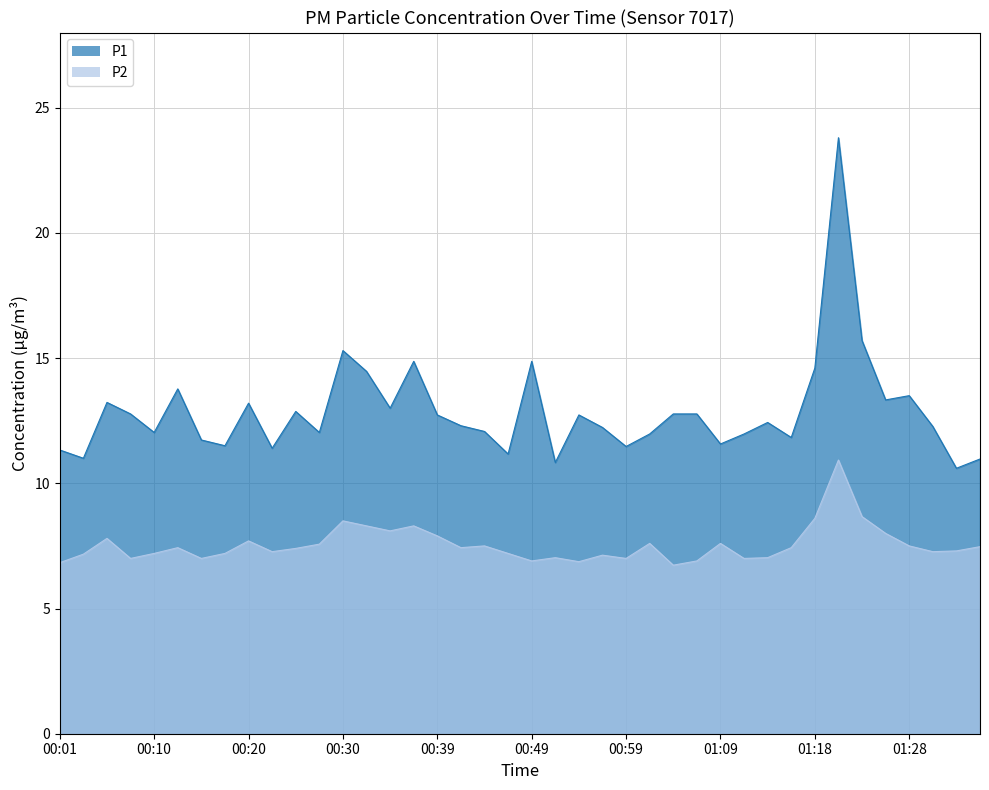

Reading left to right, extract all data points from this chart.

P1: 11.3	11.0	13.2	12.8	12.0	13.8	11.7	11.5	13.2	11.4	12.9	12.0	15.3	14.5	13.0	14.9	12.7	12.3	12.1	11.2	14.9	10.8	12.7	12.2	11.5	12.0	12.8	12.8	11.6	12.0	12.4	11.8	14.6	23.8	15.7	13.3	13.5	12.3	10.6	11.0
P2: 6.8	7.2	7.8	7.0	7.2	7.4	7.0	7.2	7.7	7.3	7.4	7.6	8.5	8.3	8.1	8.3	7.9	7.4	7.5	7.2	6.9	7.0	6.9	7.1	7.0	7.6	6.7	6.9	7.6	7.0	7.0	7.4	8.6	10.9	8.7	8.0	7.5	7.3	7.3	7.5